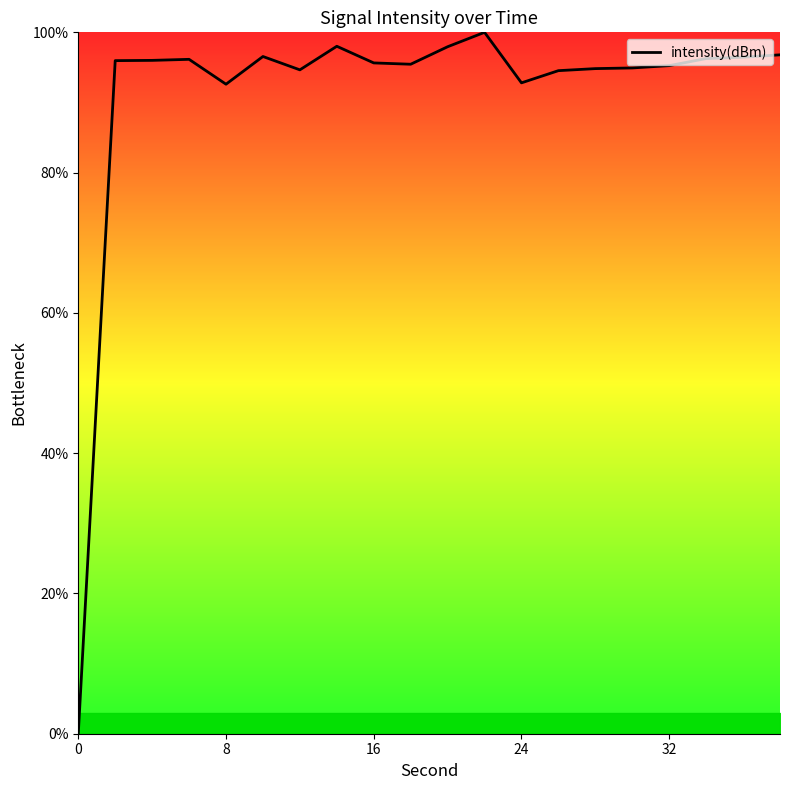

What is the greatest value displayed?

100.0